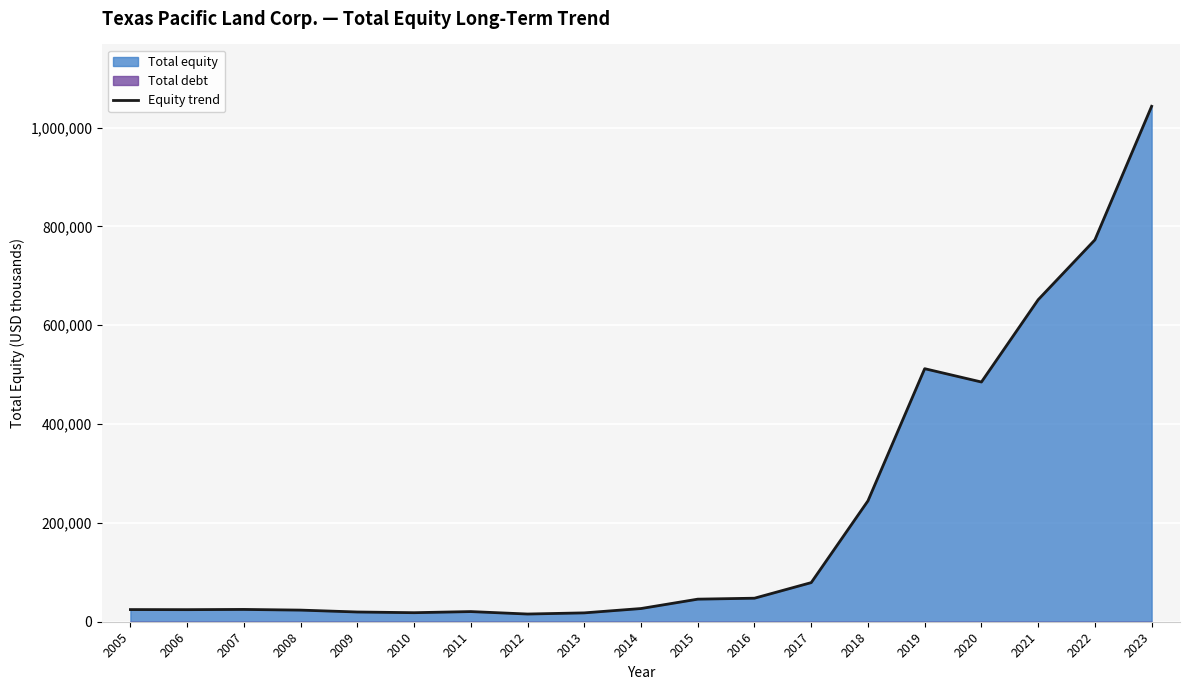

Is it true that the value at 2015 is 76166?

False